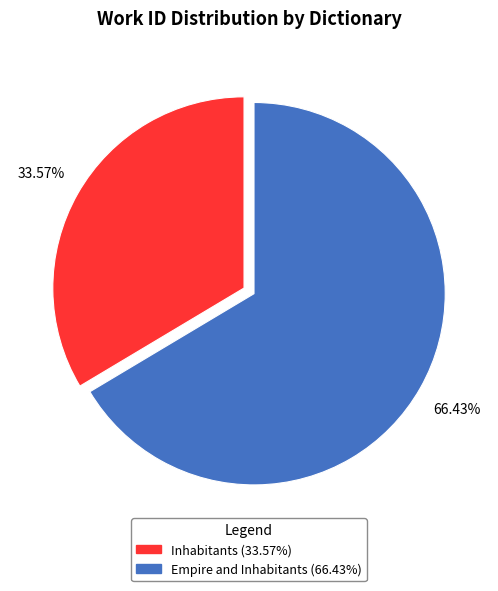

To the nearest percent, what percentage of the pie is Empire and Inhabitants?

66%